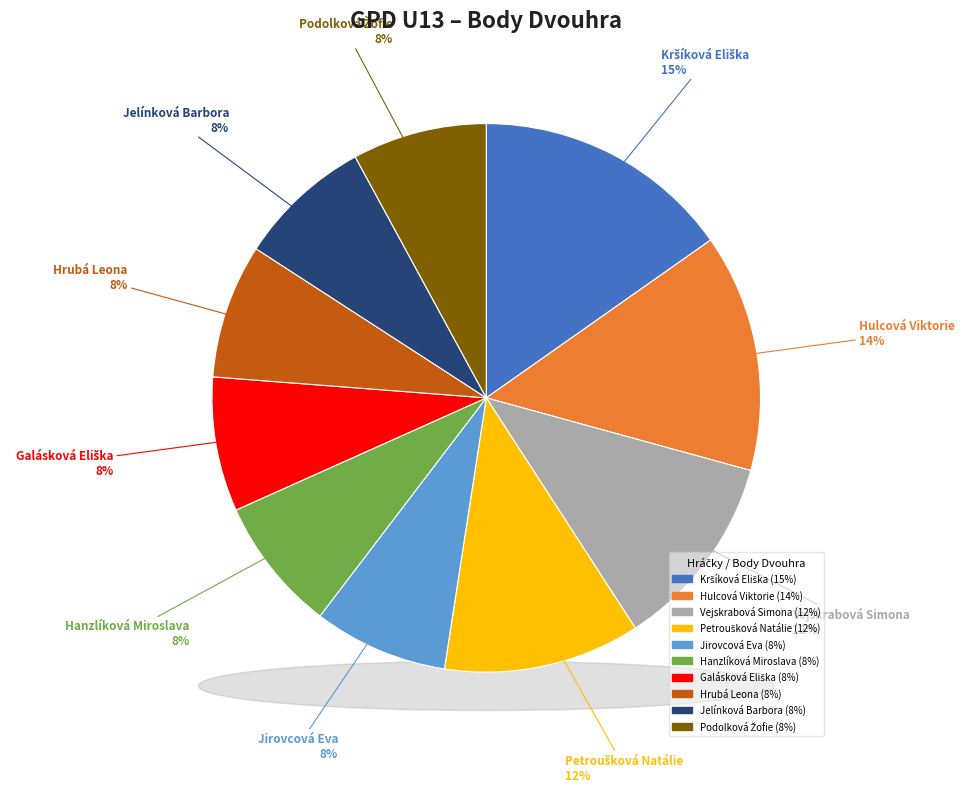

Which has a higher value, Vejskrabová Simona or Petroušková Natálie?

Vejskrabová Simona